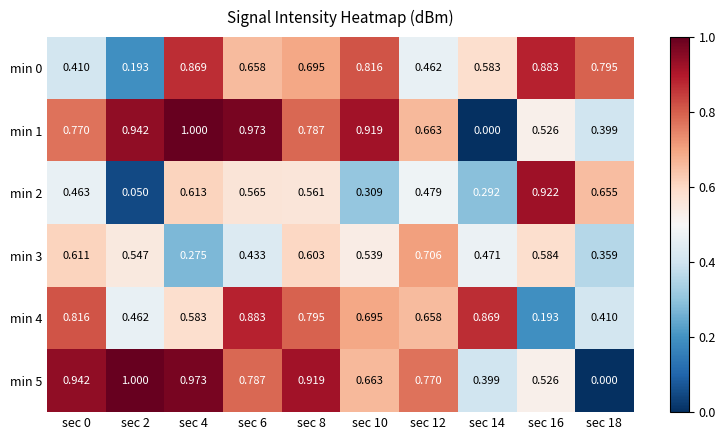

Count the number of categories in the chart.

10